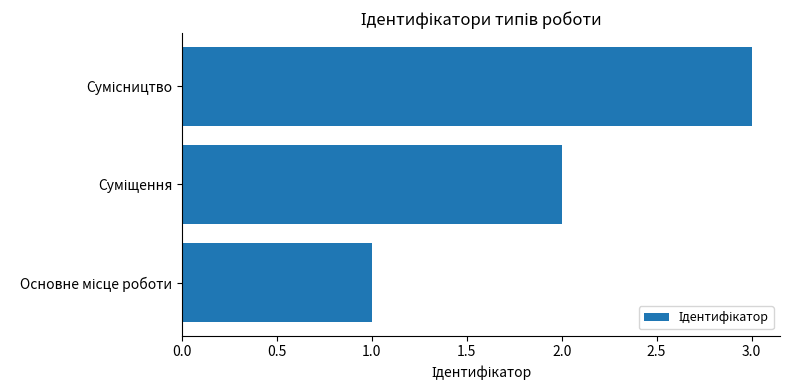

How many data points does each series have?

3